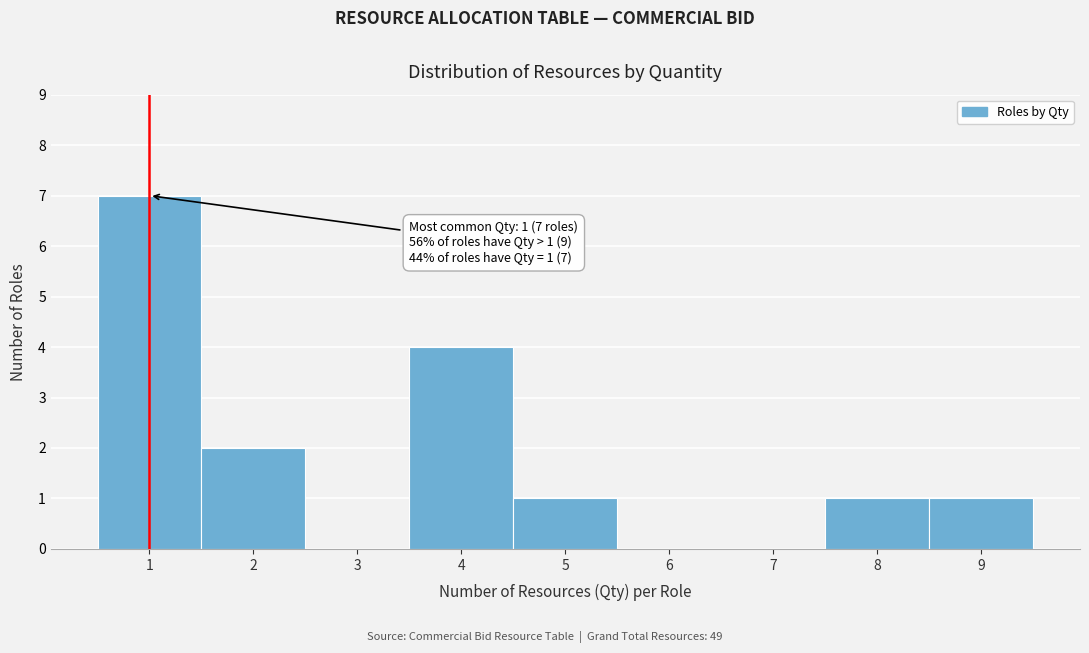

Which range on the x-axis has the tallest bar?

0.5 to 1.5